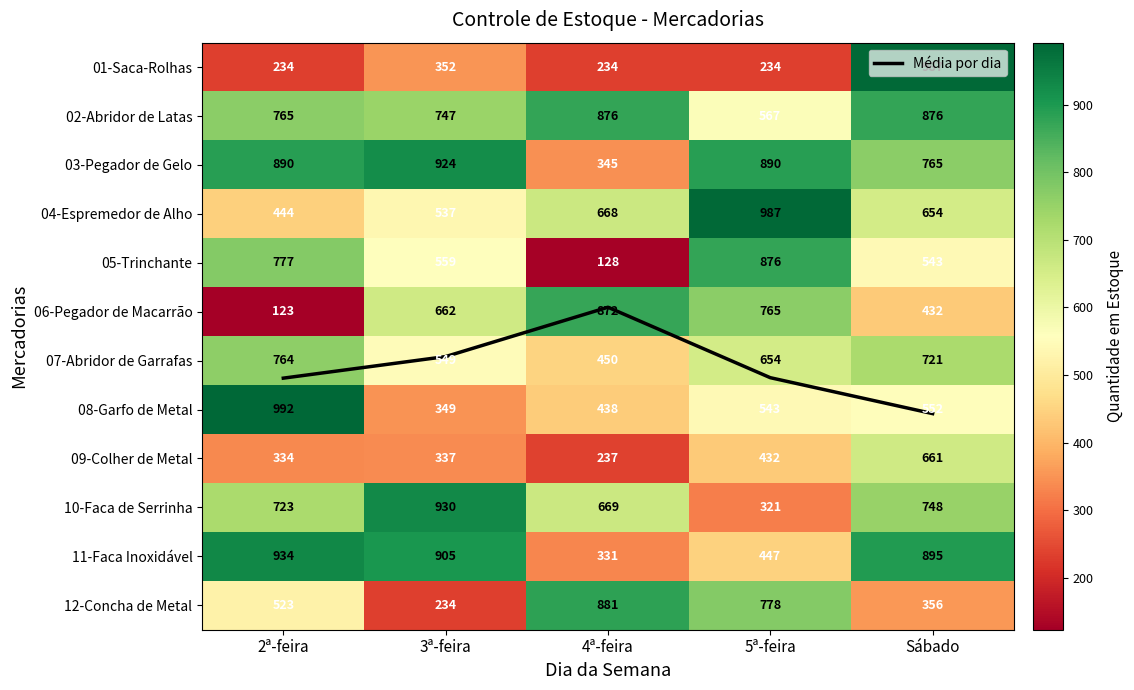

What is the average value of the 06-Pegador de Macarrão series?

570.8